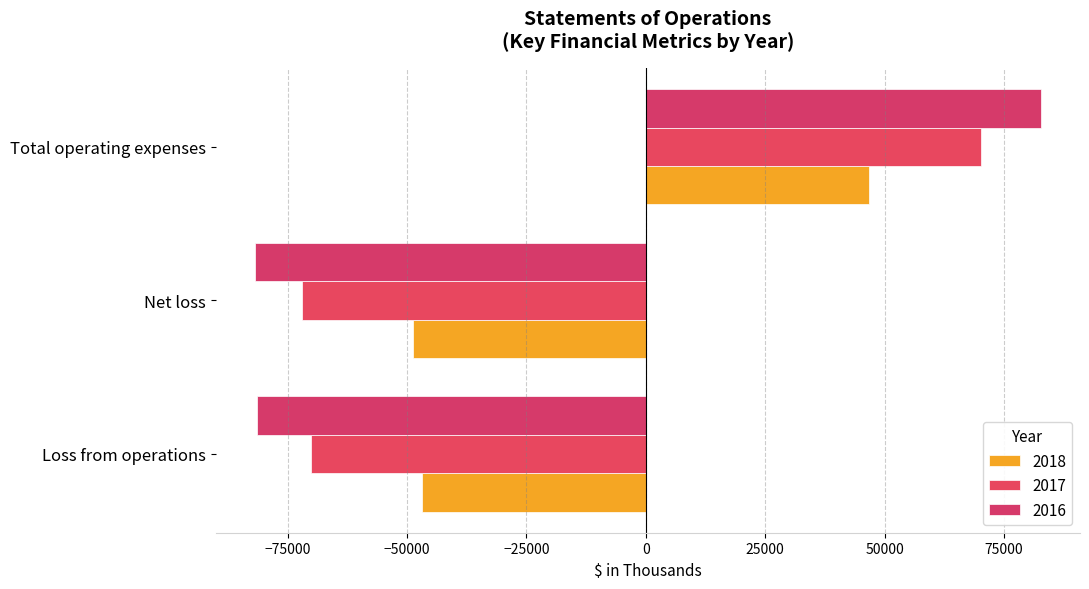

What is the average value of the 2017 series?

-23944